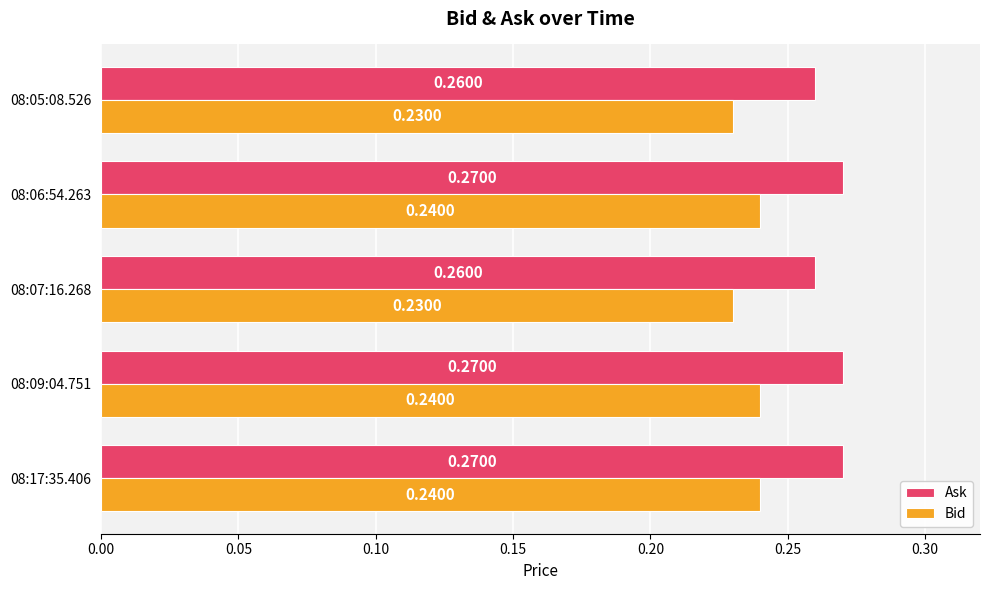

Count the number of categories in the chart.

5